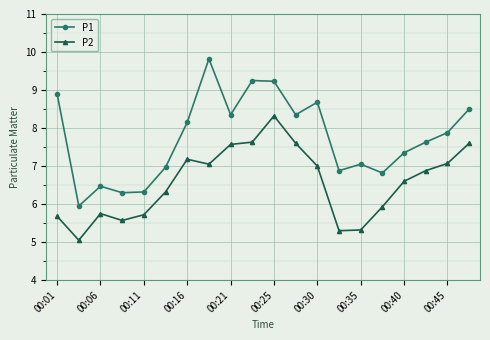

True or false: P2 and P1 intersect in this chart.

False